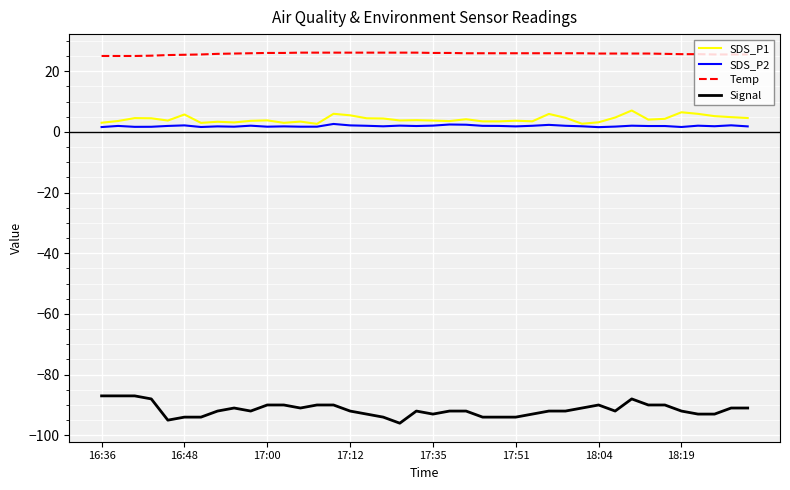

What is the greatest value displayed?

26.1